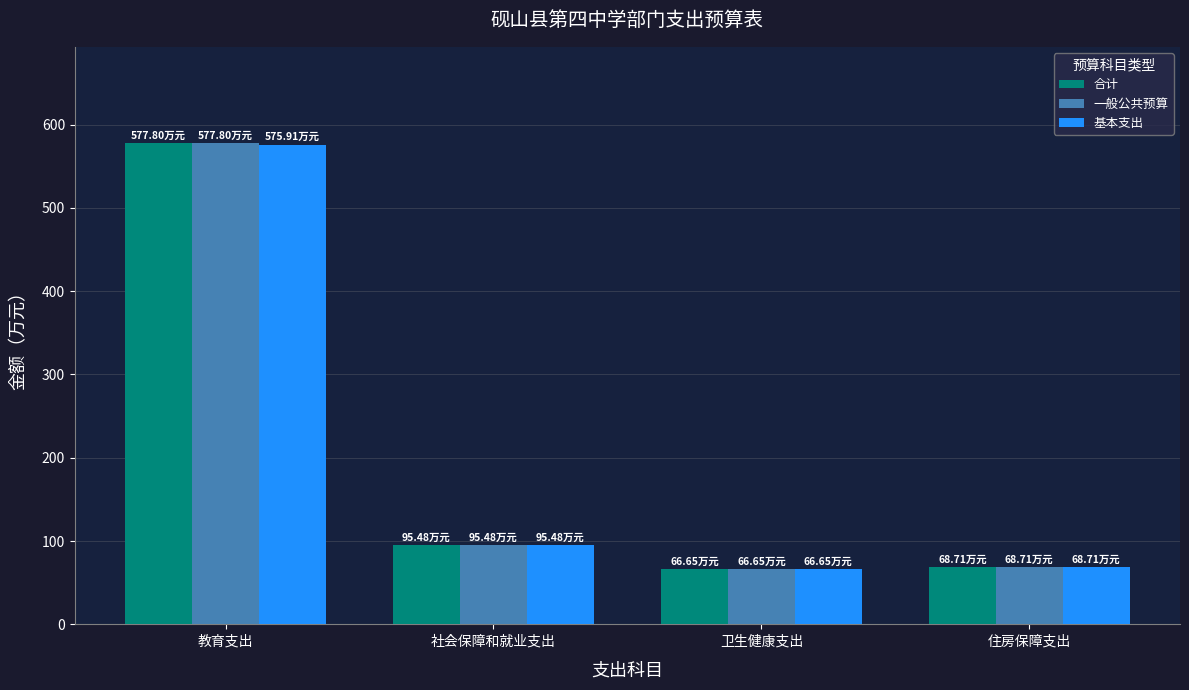

At which label does 合计 reach its peak?

教育支出